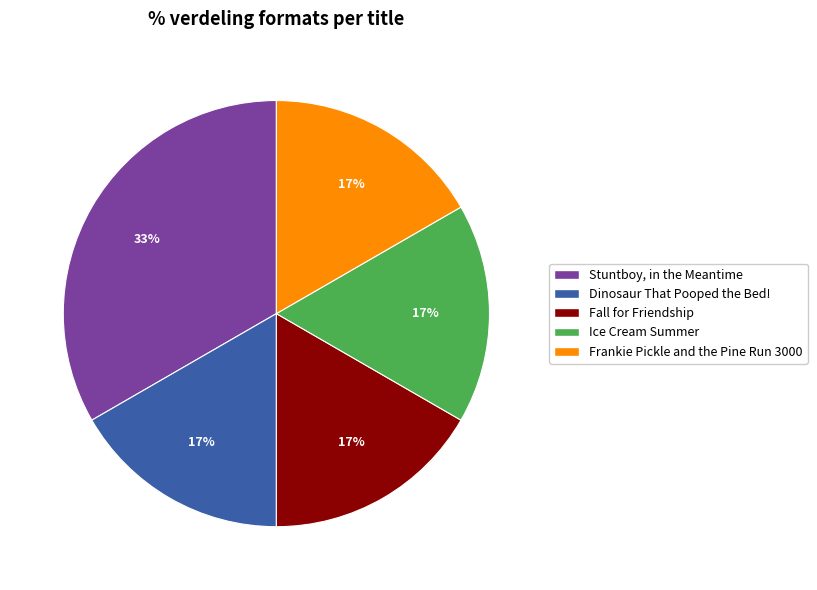

The Stuntboy, in the Meantime slice represents 47% of the pie. True or false?

False